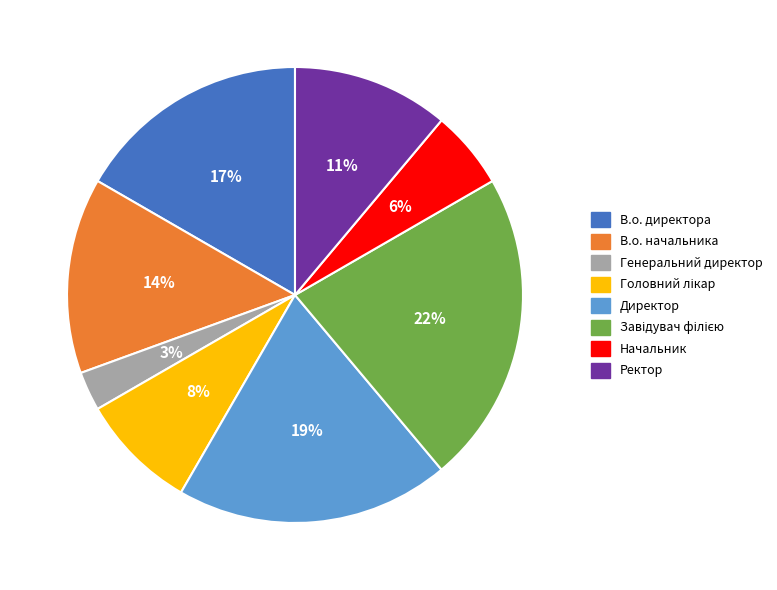

To the nearest percent, what percentage of the pie is В.о. директора?

17%